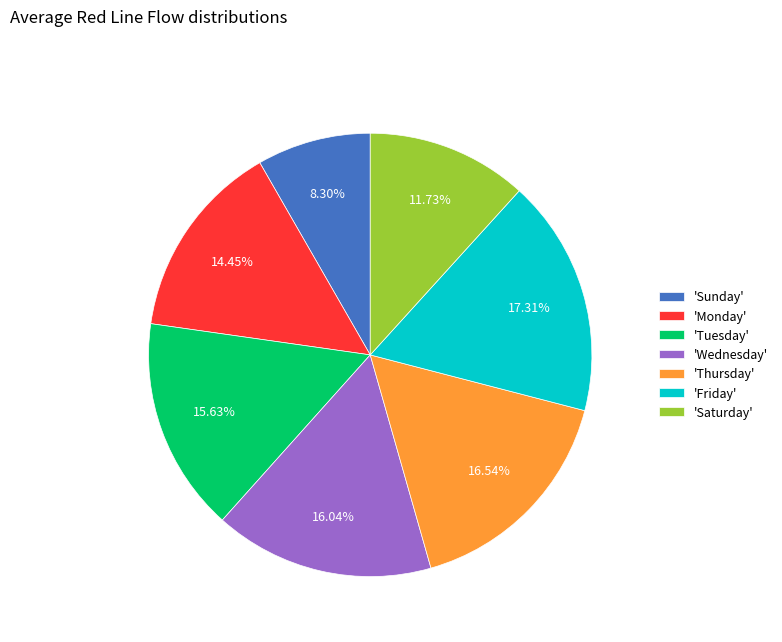

Is the sum of 'Sunday' and 'Monday' greater than half?

No